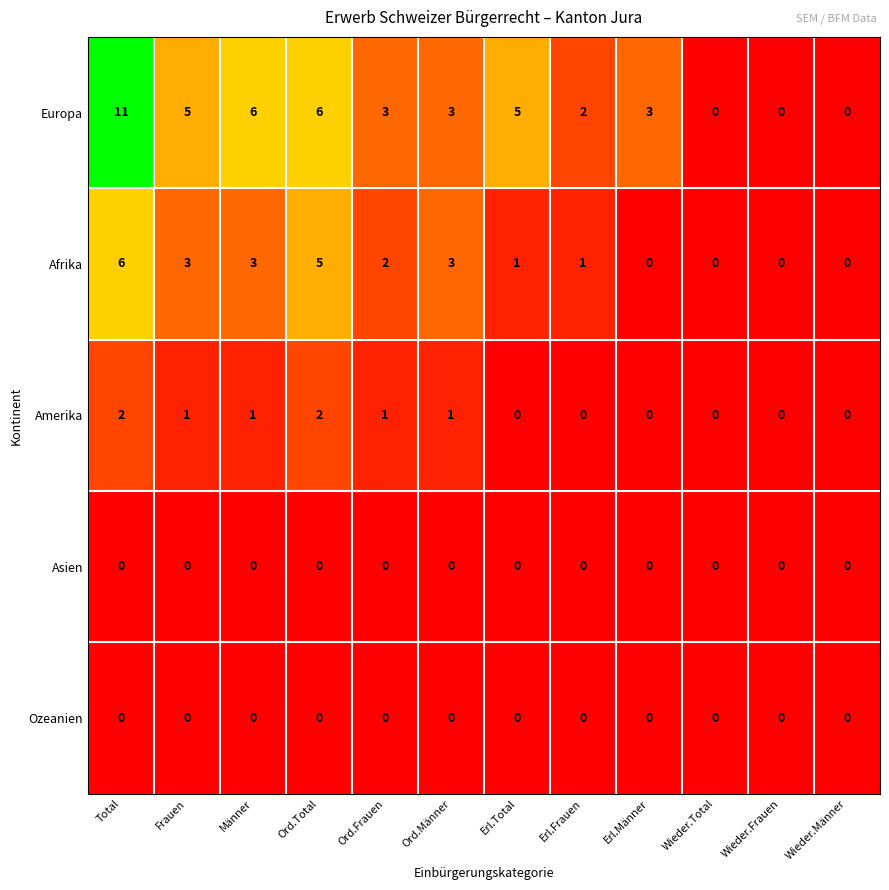

Read the Afrika value at Ord.Total.

5